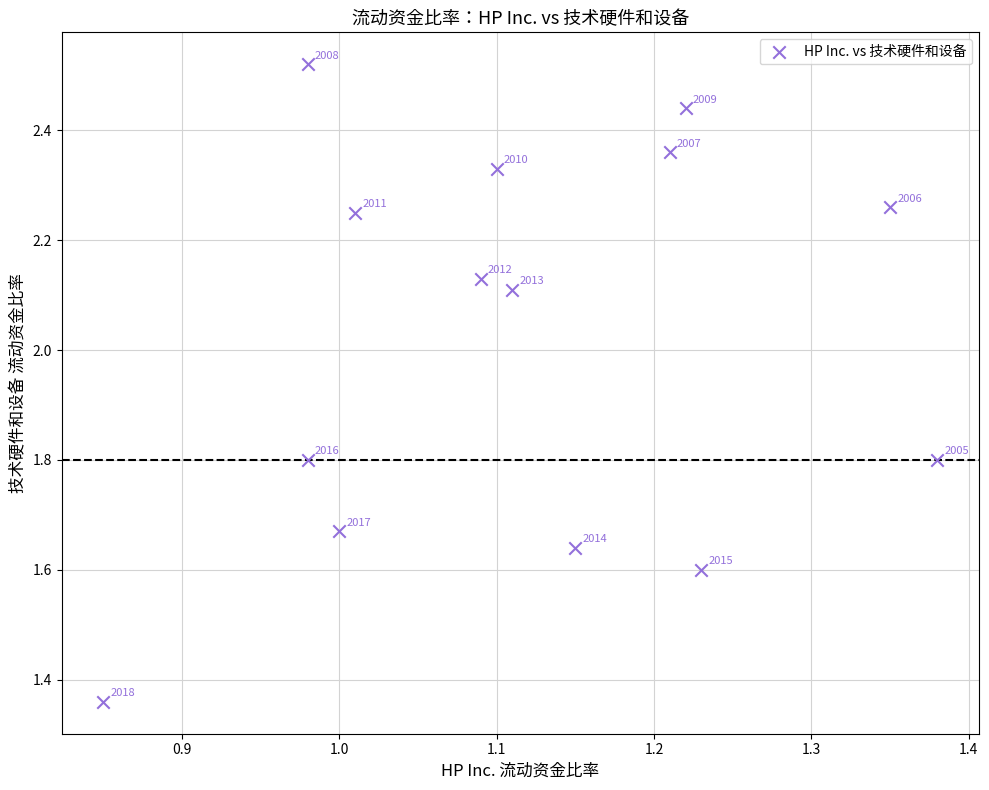

What is the range of X values (max minus min)?

0.5